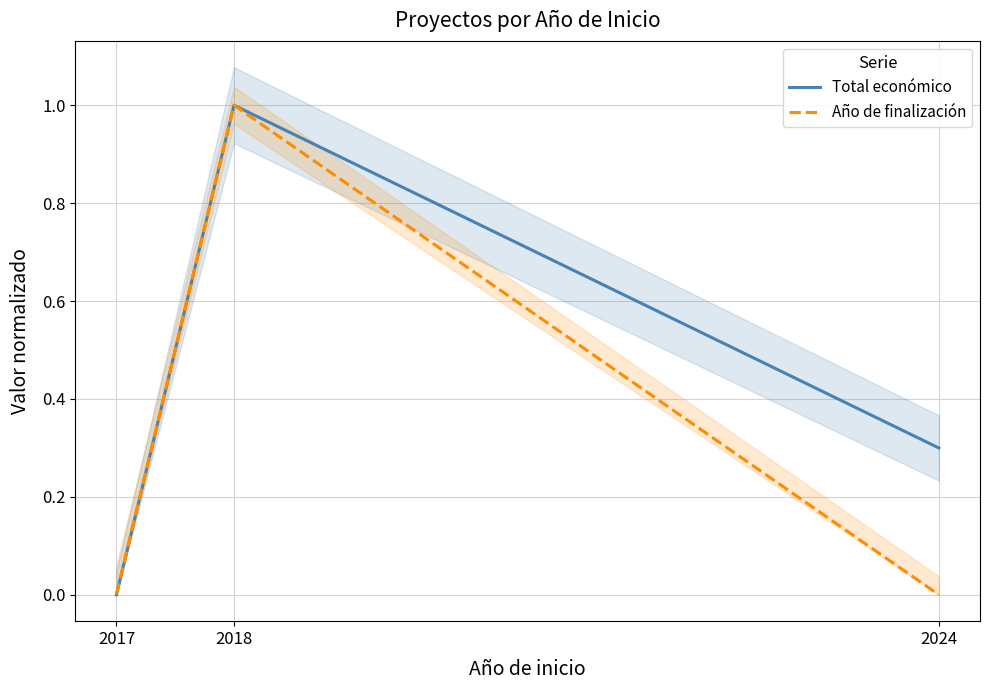

What is the difference between the maximum and minimum values in the Año de finalización series?

1.0